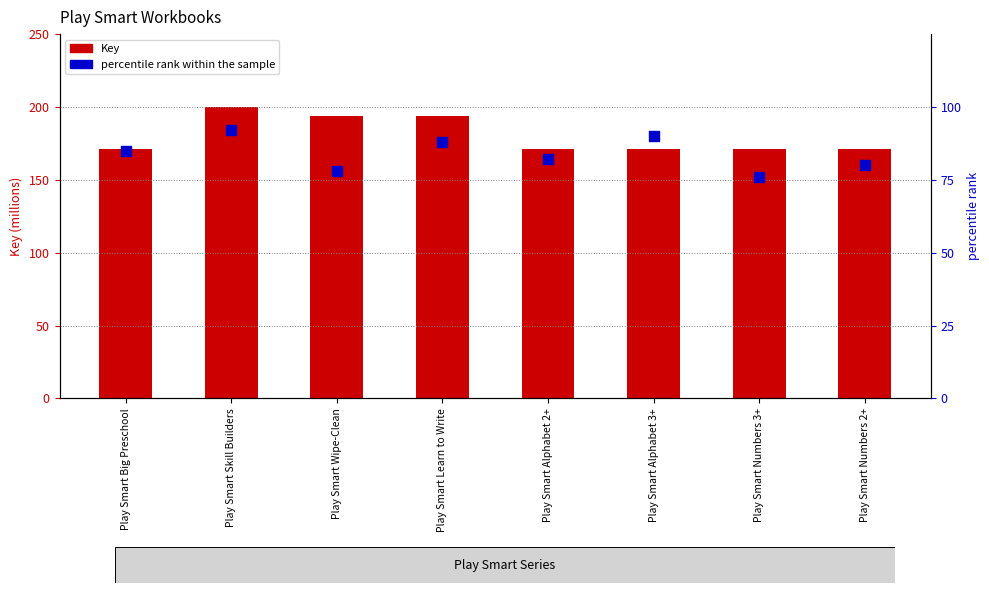

Which series reaches the maximum Y coordinate?

Key (millions)